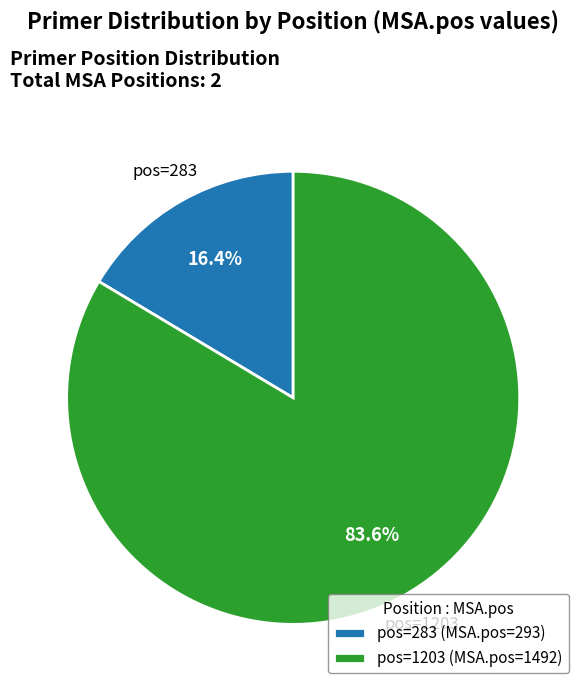

Between pos=283 and pos=1203, which is larger?

pos=1203